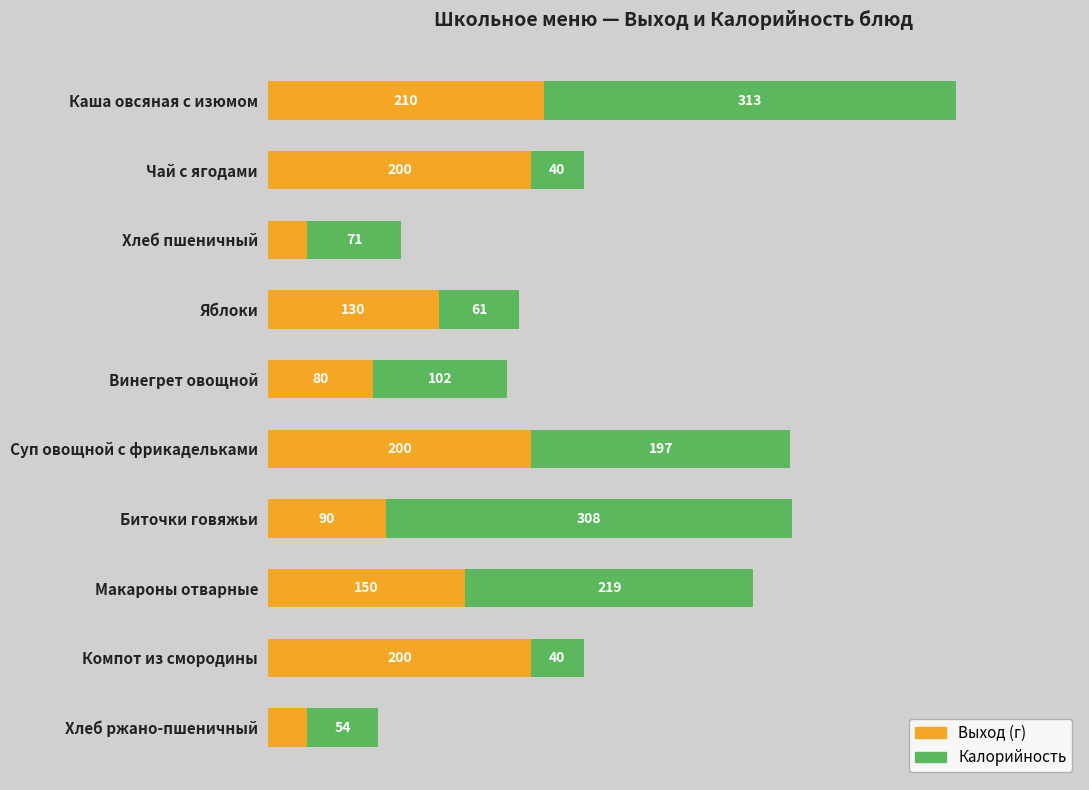

At which category is the sum across all series the highest?

Каша овсяная с изюмом